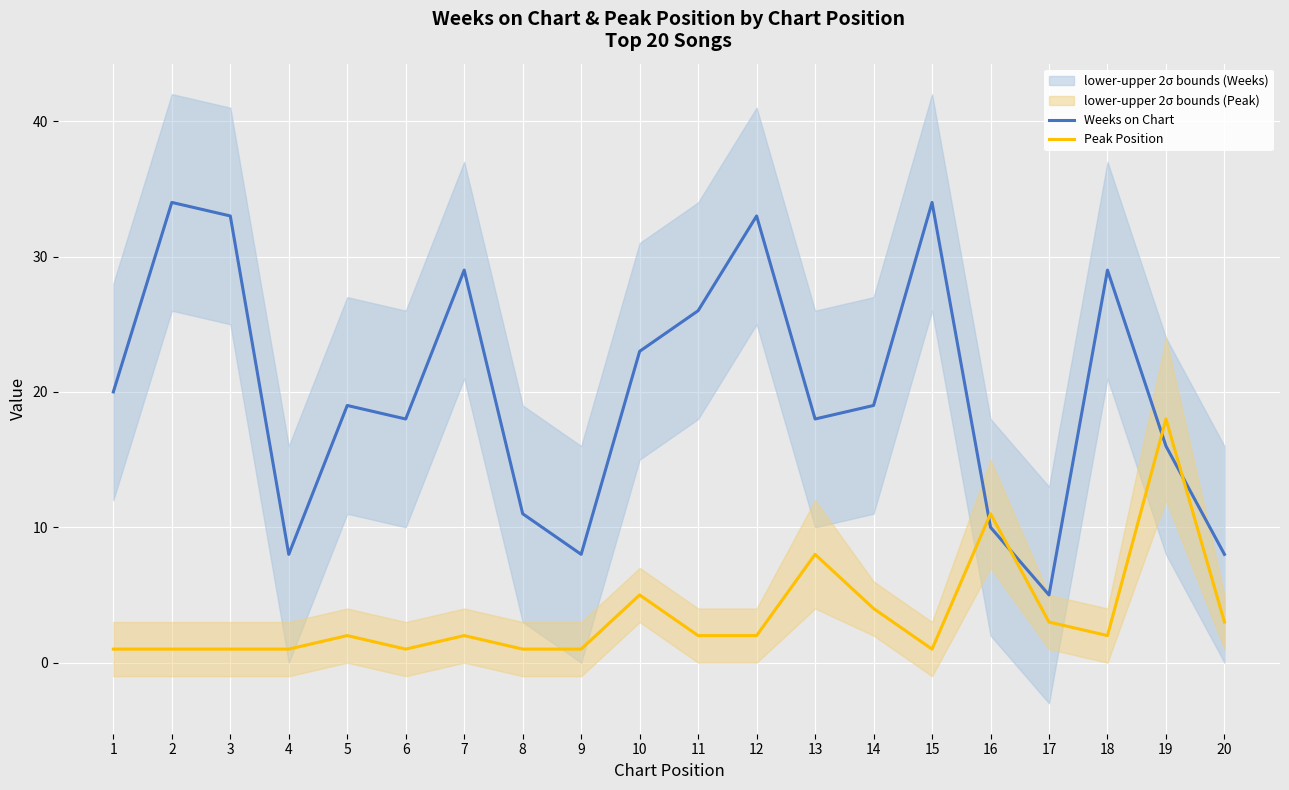

True or false: Weeks on Chart has a value of 5 at 17.

True